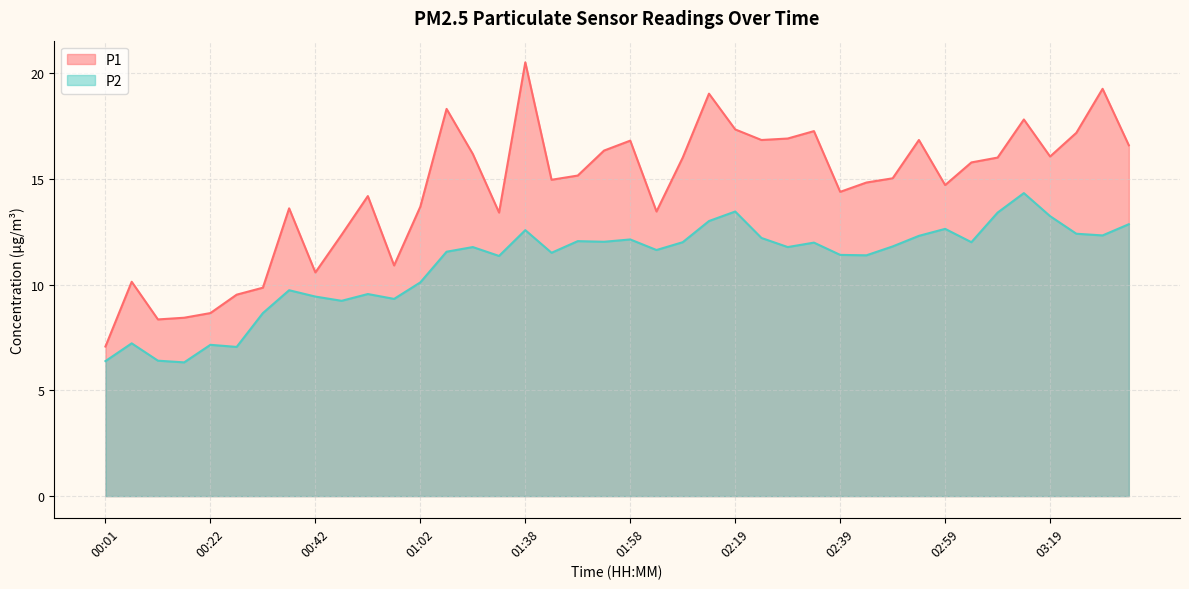

What is the total value across all series at 00:06?

17.4